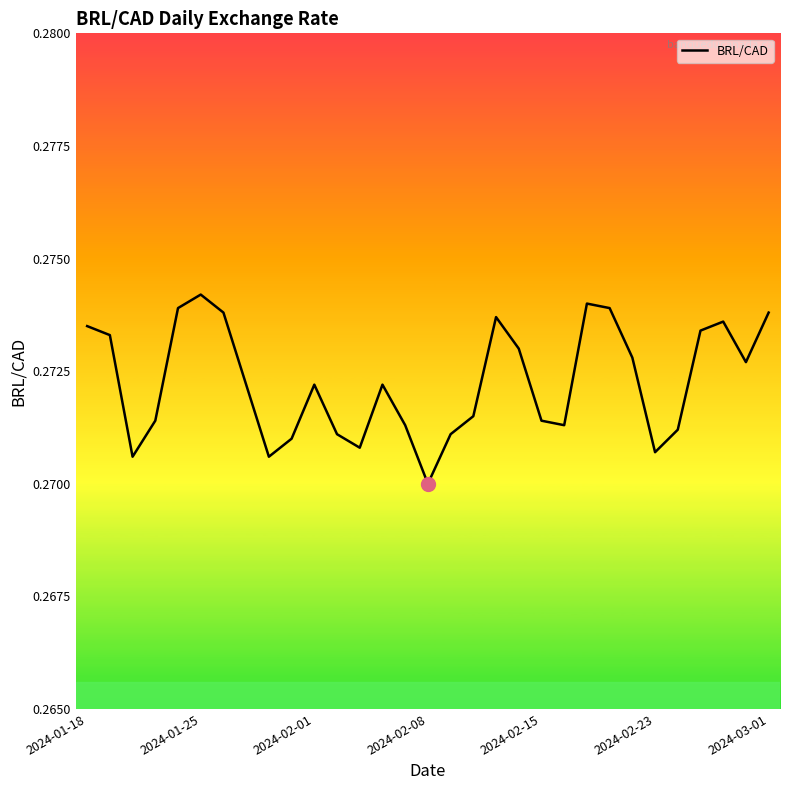

At which label is the value closest to 0?

2024-02-08